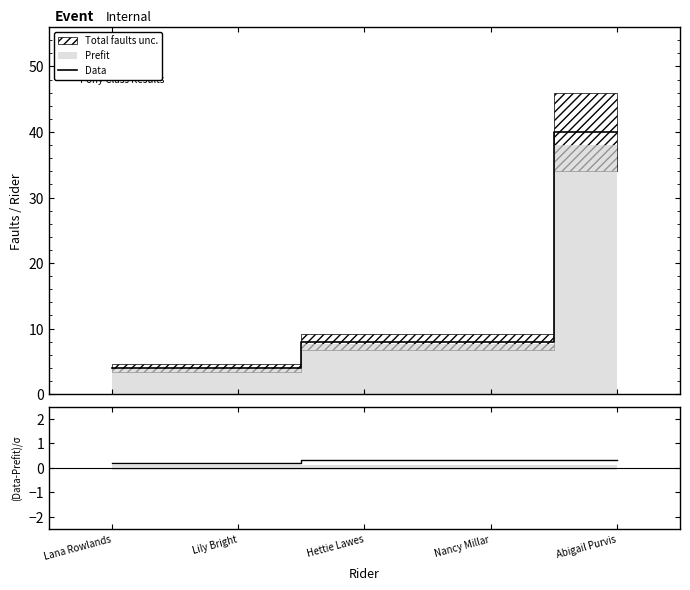

What position from the left is Nancy Millar?

4